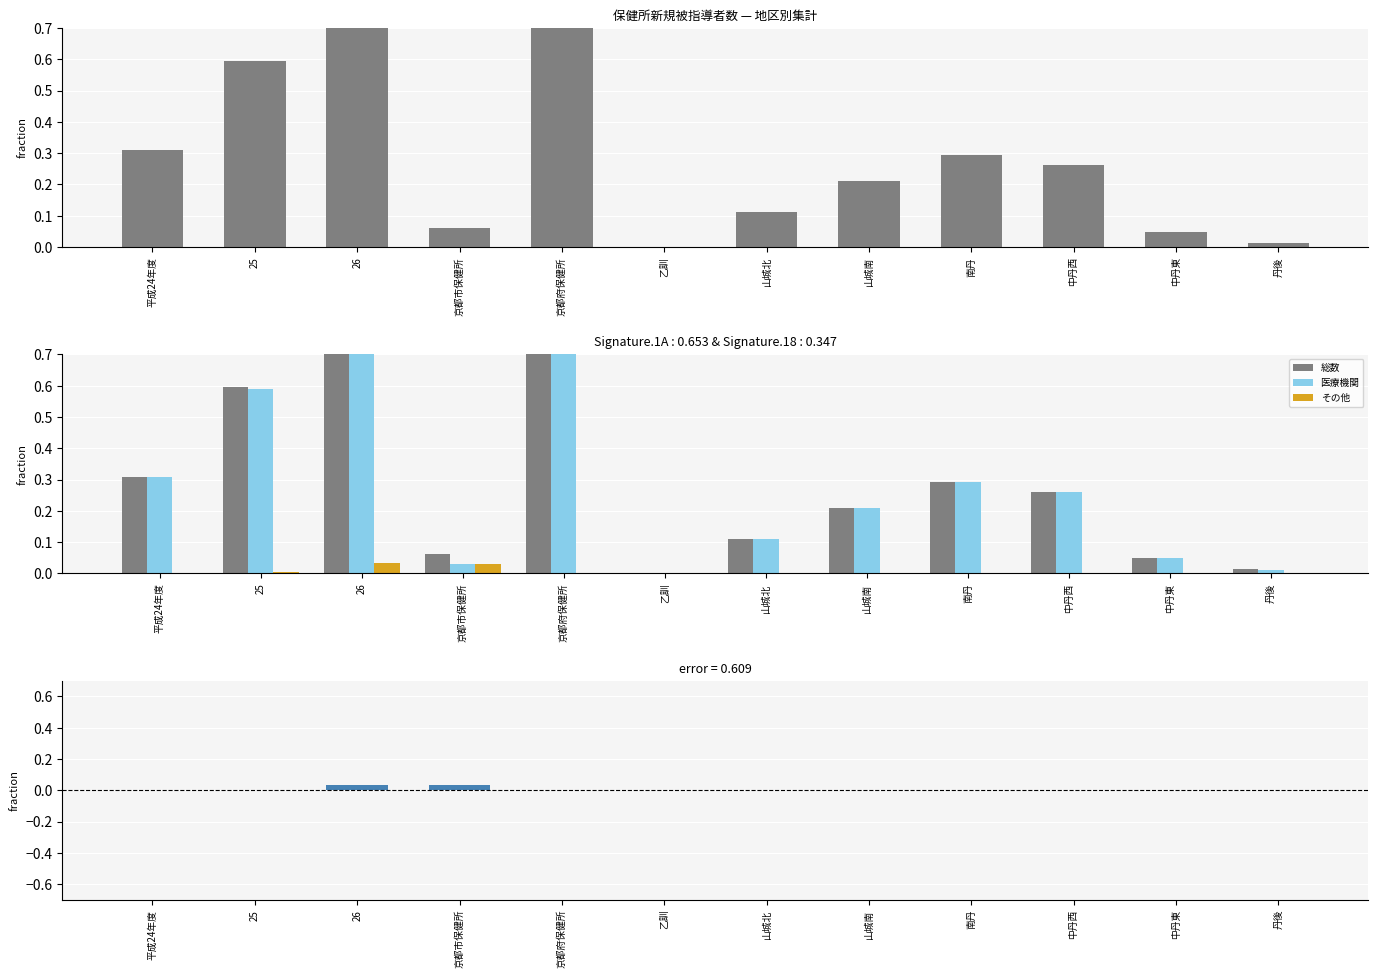

Which series has the largest total across all categories?

総数